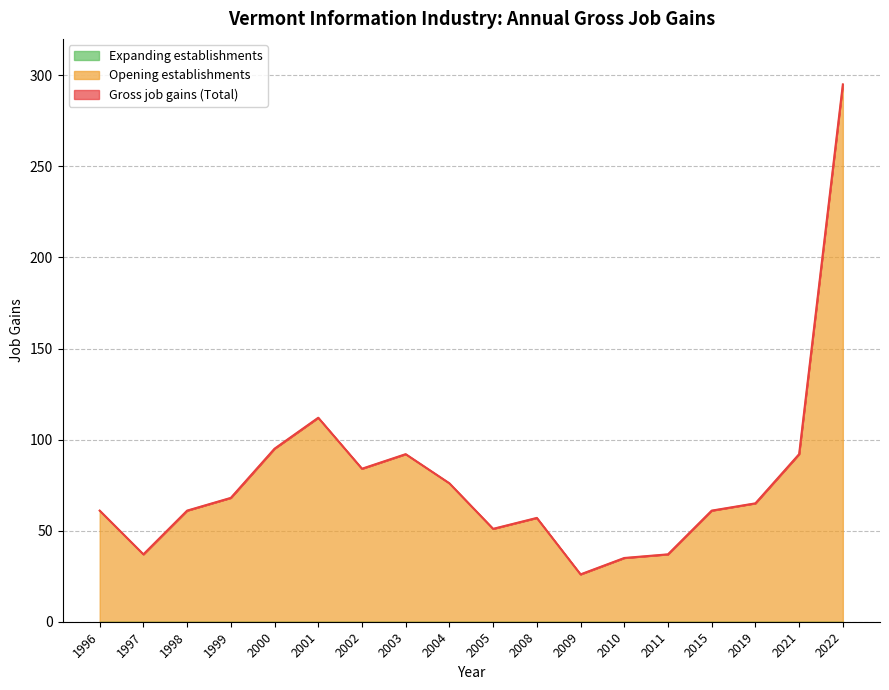

True or false: Gross job gains (Total) has a value of 65 at 2019.

True